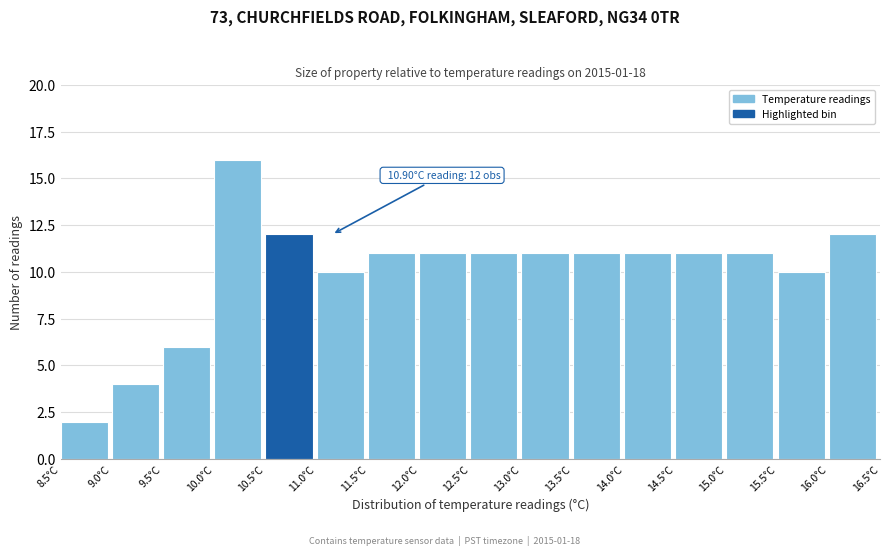

Over which range of the x-axis is the bar tallest?

10.0 to 10.5